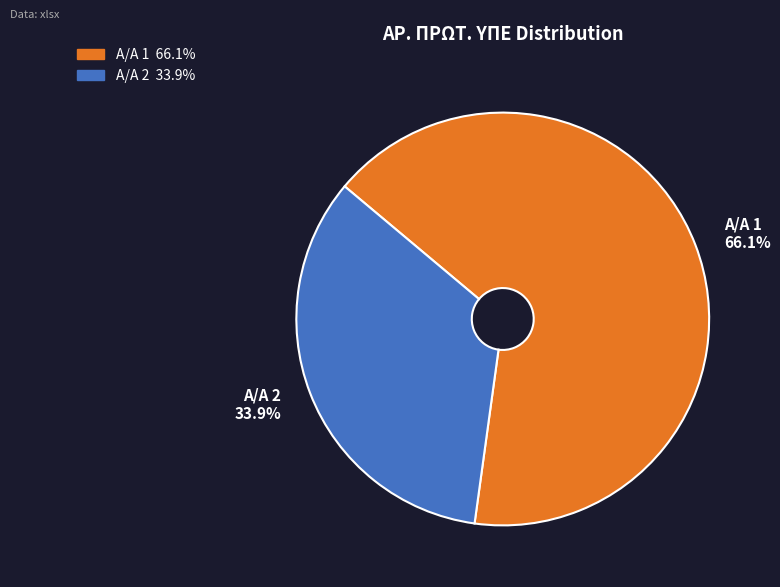

How many slices are in this pie chart?

2